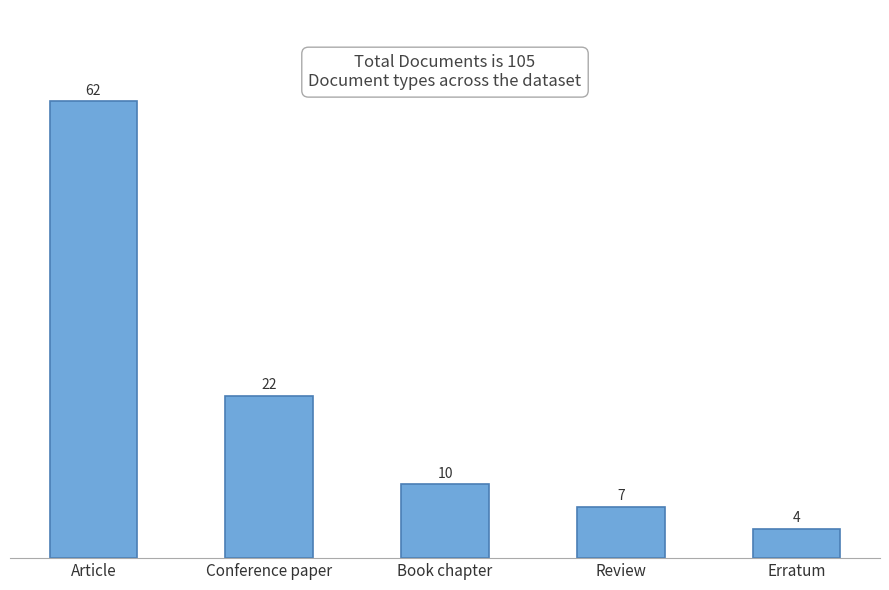

Rank the categories by value from highest to lowest.

Article, Conference paper, Book chapter, Review, Erratum